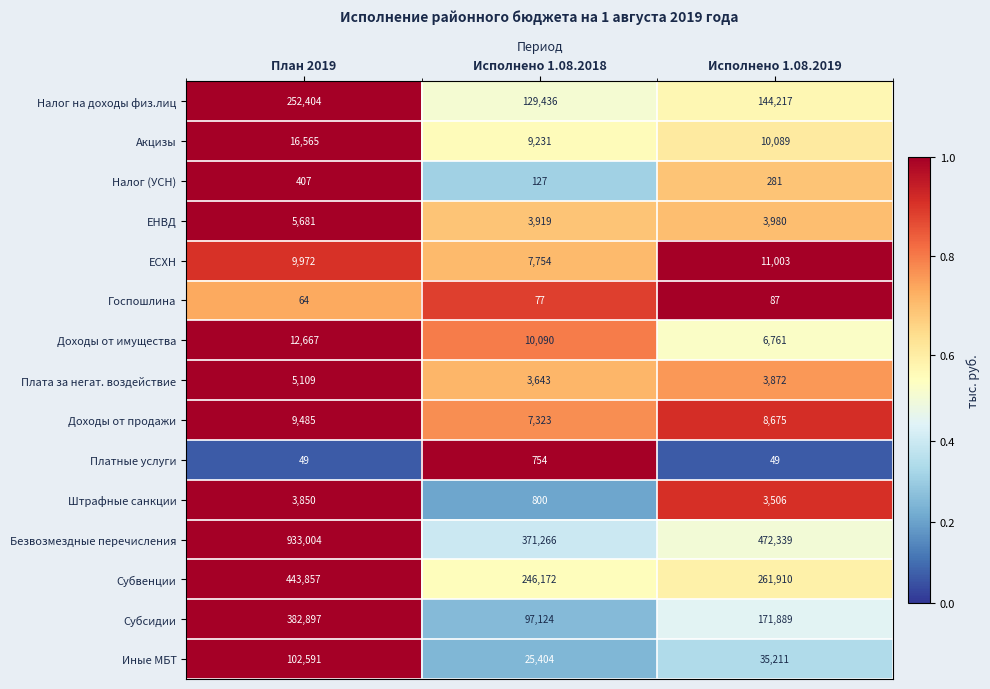

What is the minimum value shown in the chart?

49